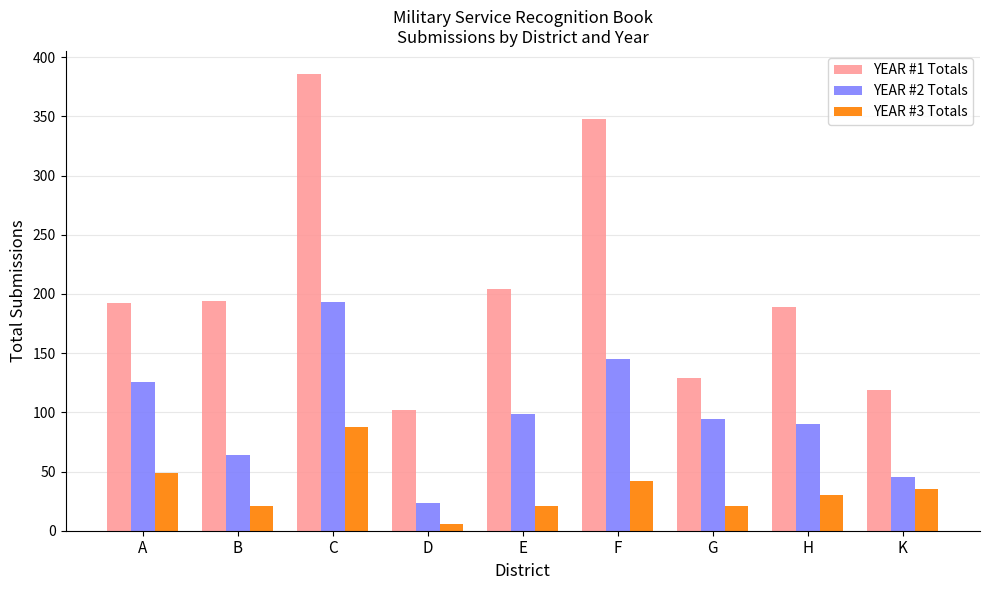

Which series has the widest spread of values?

YEAR #1 Totals